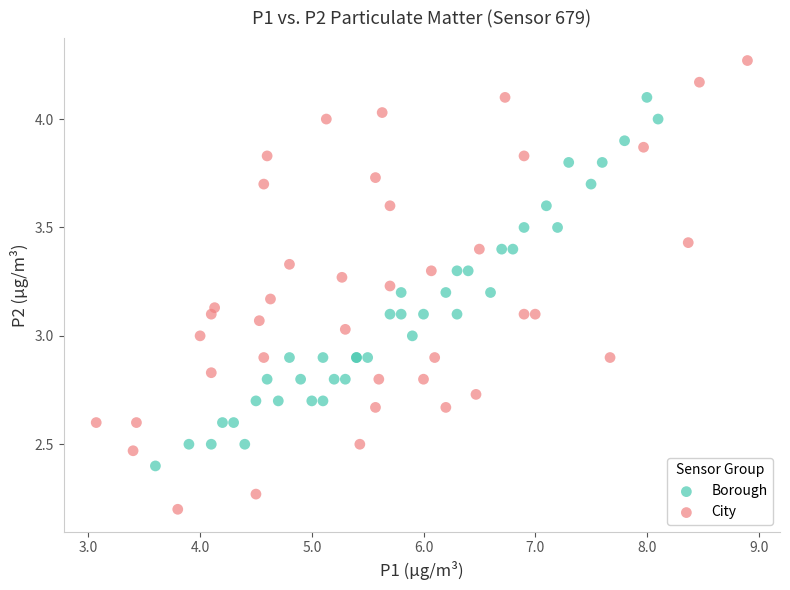

Which series has the widest spread of Y values?

City